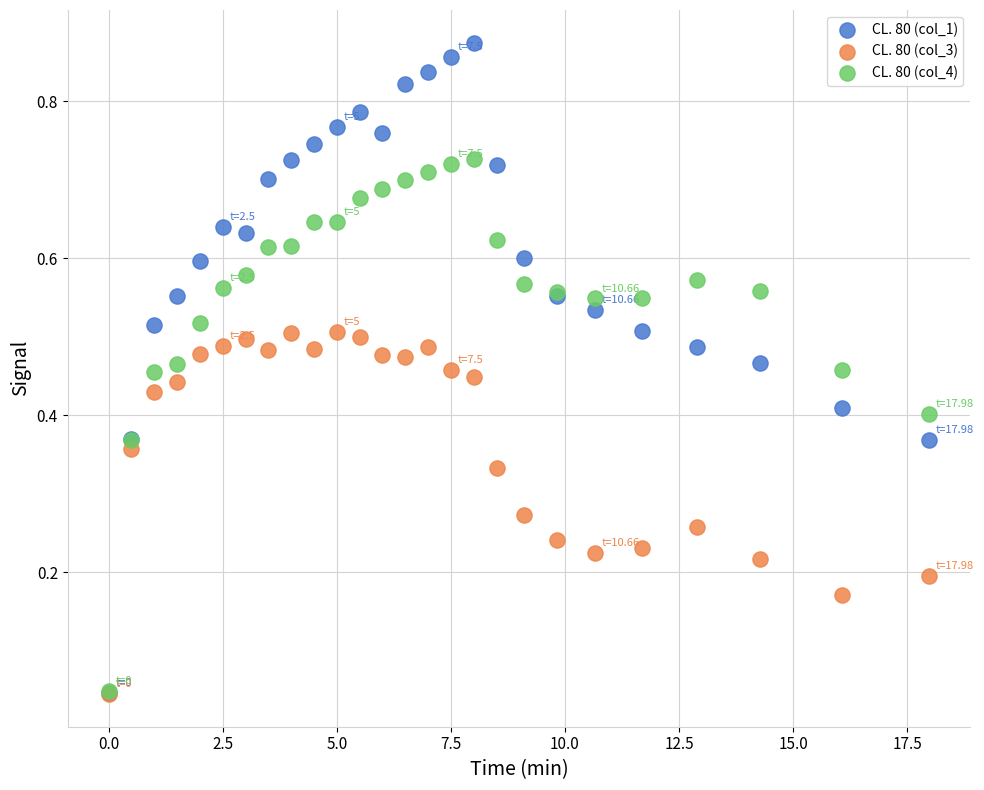

Which series has the largest Y range (max minus min)?

CL. 80 (col_1)